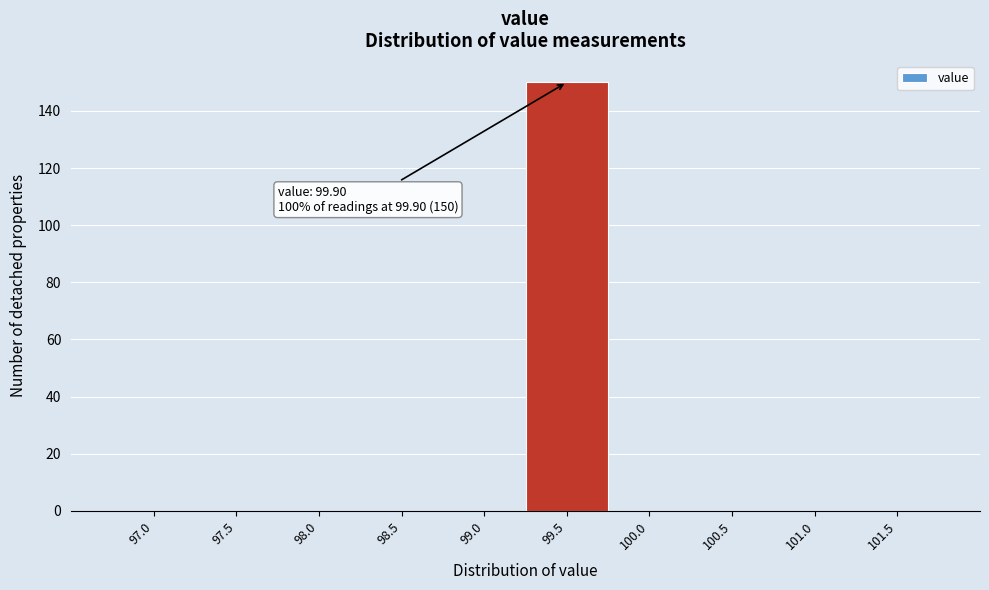

Reading left to right, what are all the values shown in this chart?

97.0=0	97.5=0	98.0=0	98.5=0	99.0=0	99.5=150	100.0=0	100.5=0	101.0=0	101.5=0